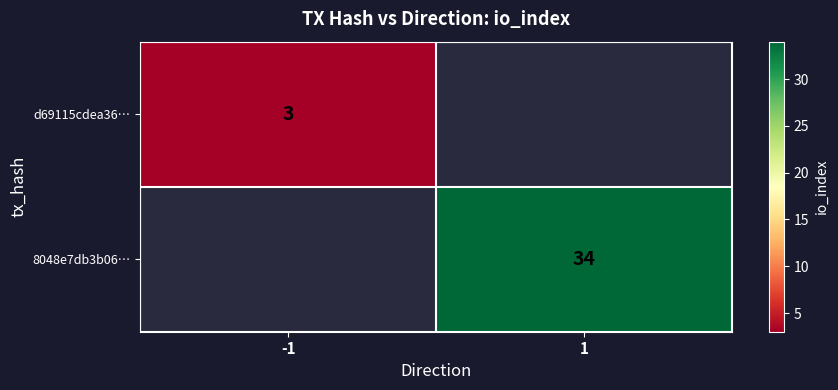

True or false: 8048e7db3b06… has a value of 34 at 1.

True